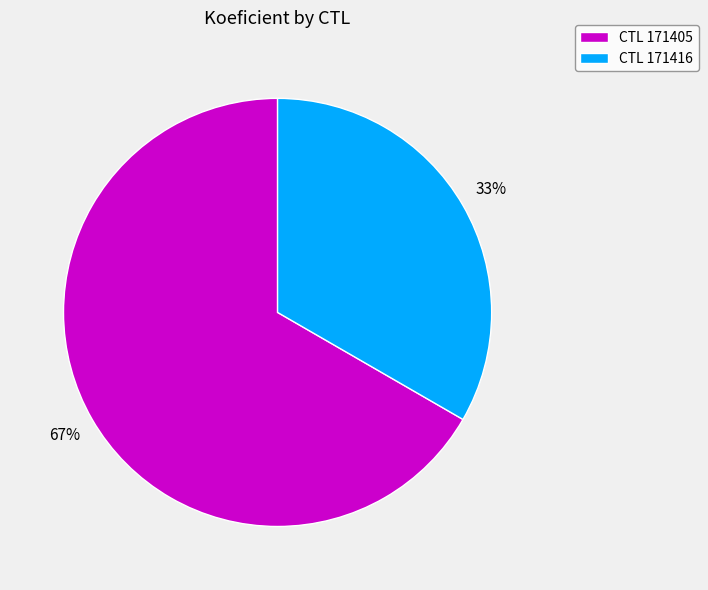

Is there a majority slice in this chart?

Yes